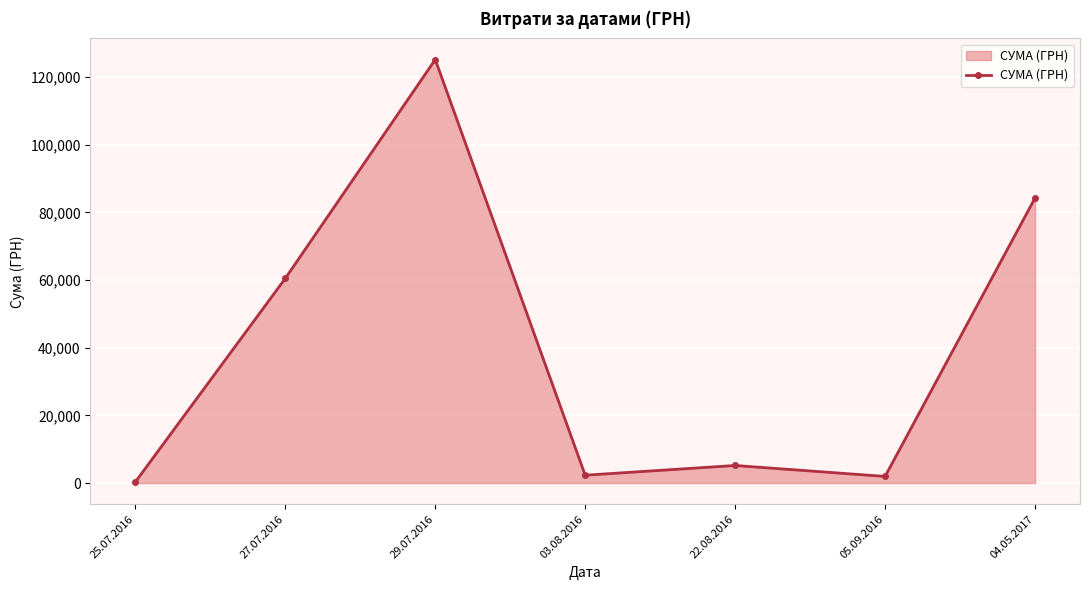

What is the difference between the maximum and second lowest values?

123196.6